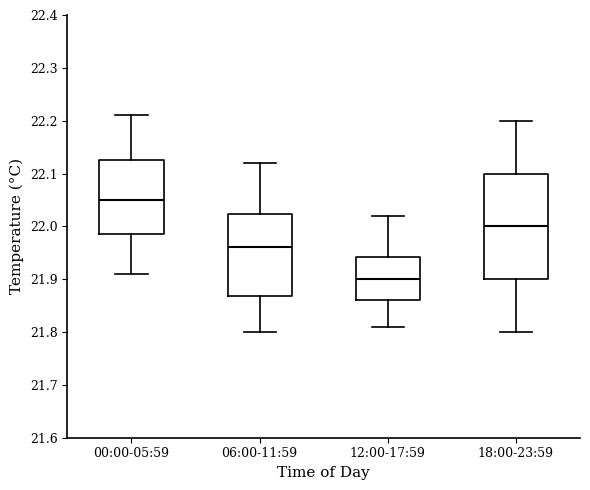

Where does the lower whisker of the box for 00:00-05:59 end on the y-axis? The values are not printed on the chart, so give them approximately, as read against the axis.

21.91